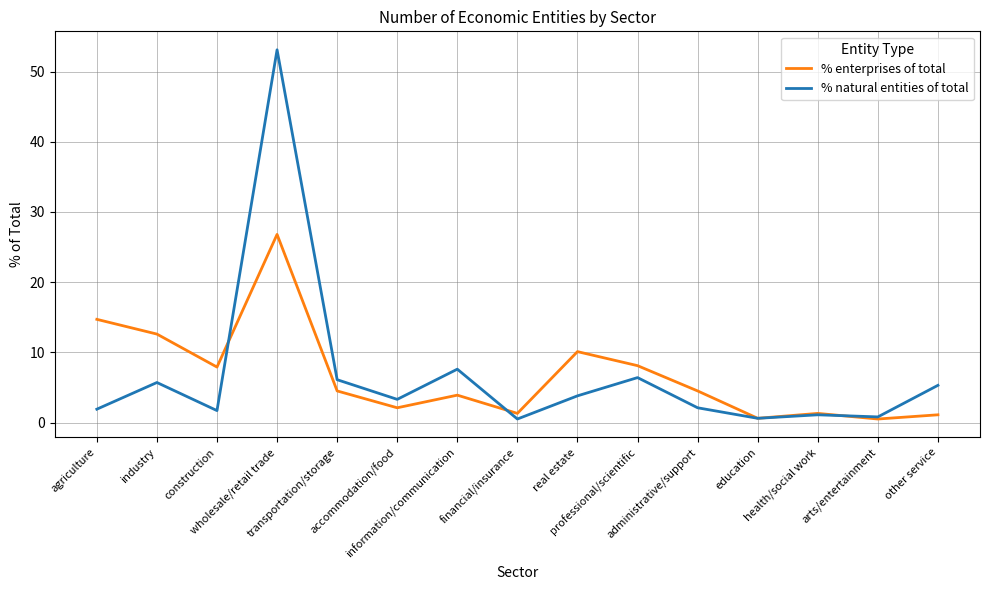

Which series has the largest range (max minus min)?

% natural entities of total